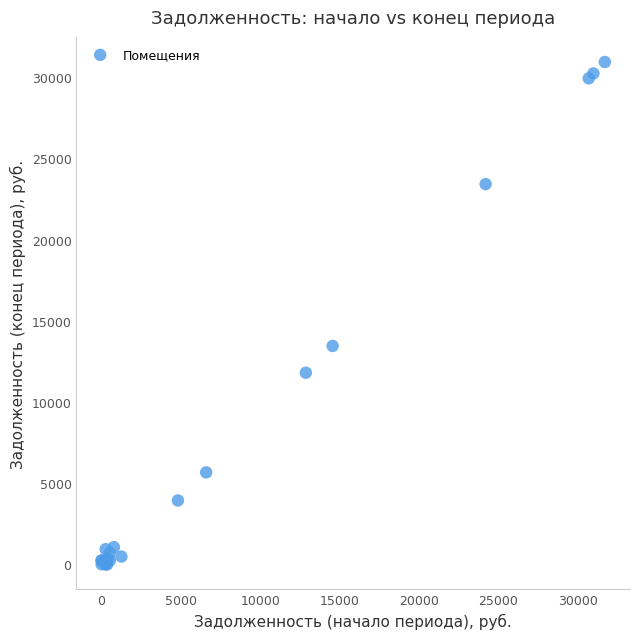

What Y value in the scatter plot is closest to 15468?

13448.5